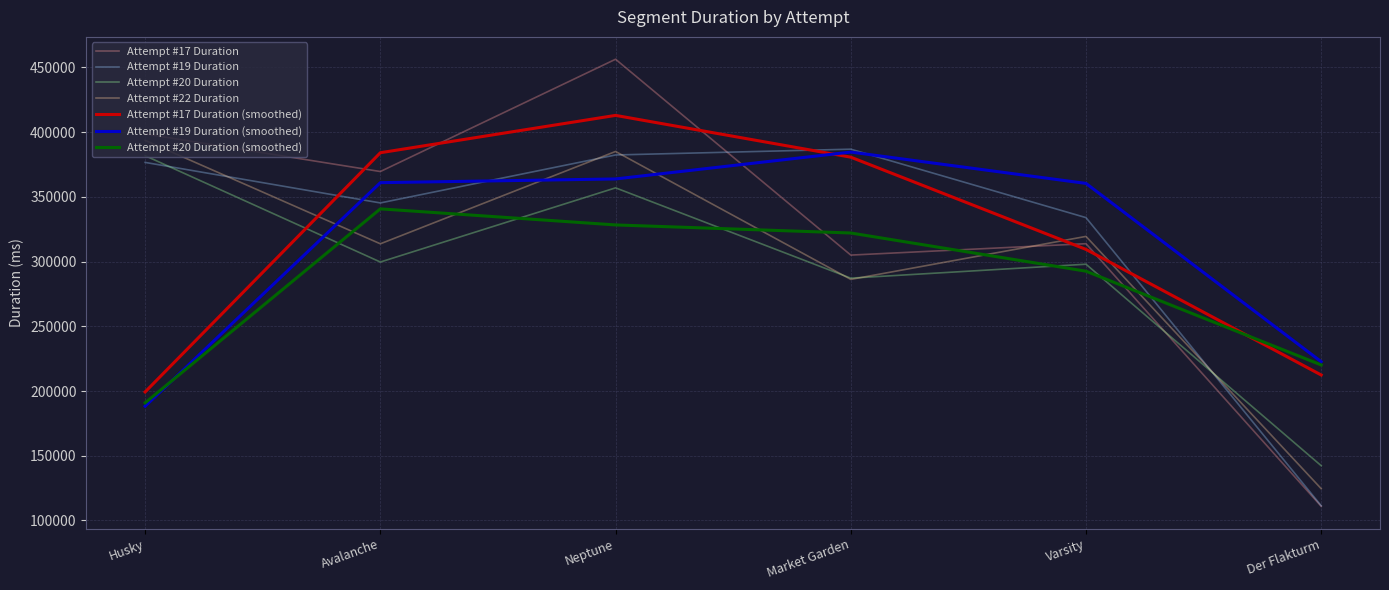

Rank the categories by Attempt #19 Duration value from highest to lowest.

Market Garden, Neptune, Husky, Avalanche, Varsity, Der Flakturm